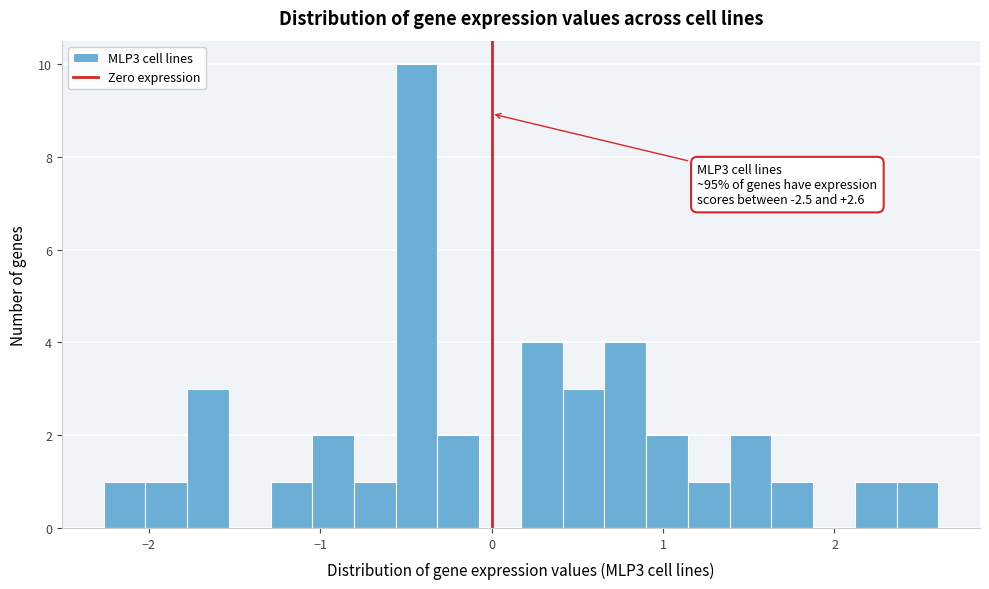

Around what value on the x-axis is the tallest bar? Give the approximate position of its centre, as read against the axis.

-0.4